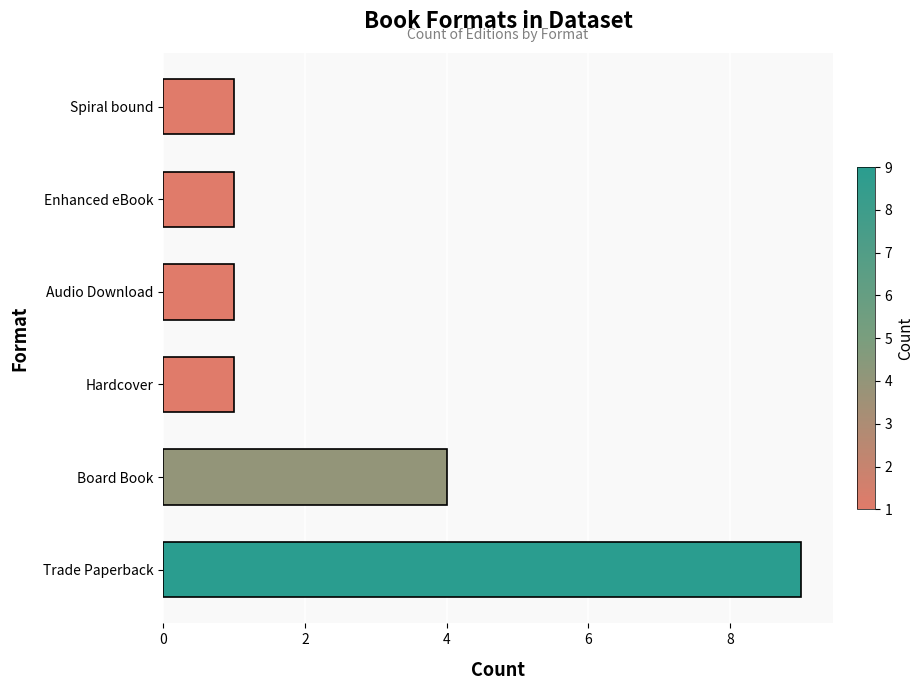

Reading bottom to top, extract all data points from this chart.

9	4	1	1	1	1